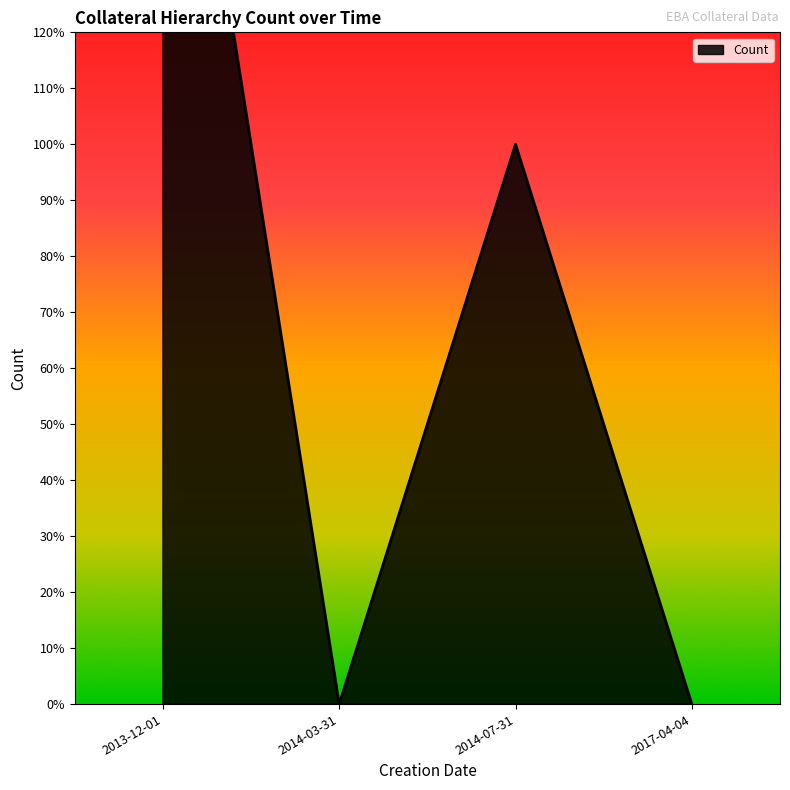

The chart shows a value of 2 at 2014-07-31. True or false?

False